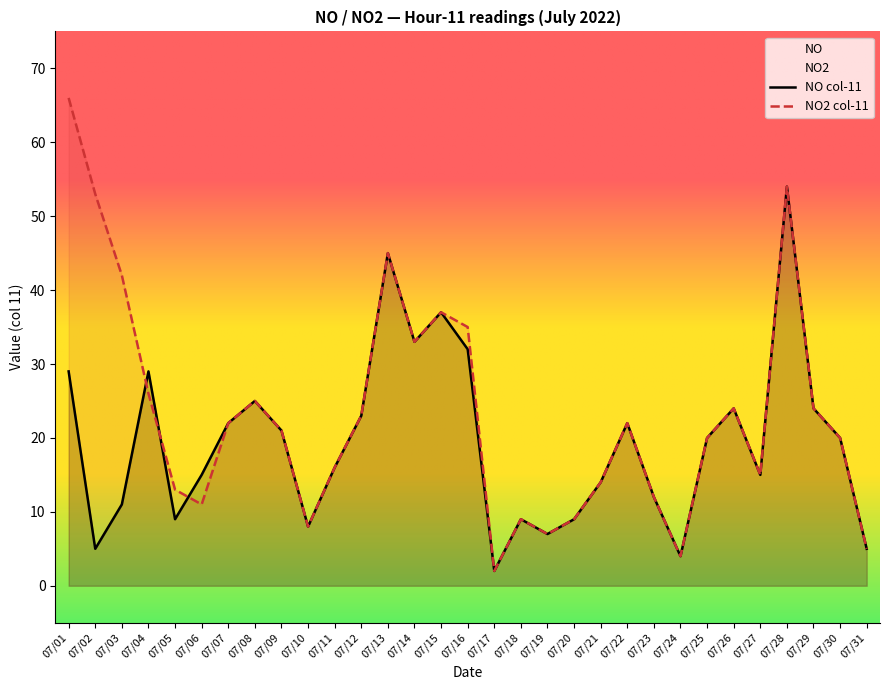

What is the smallest value displayed?

2